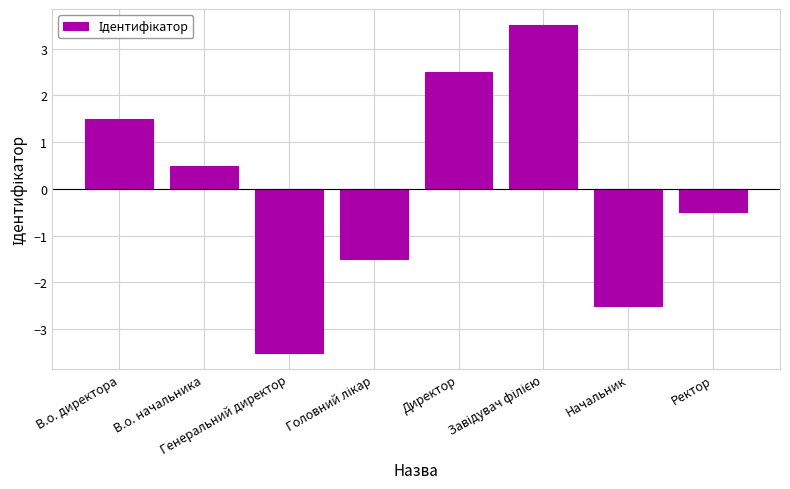

Does the chart contain any negative values?

Yes